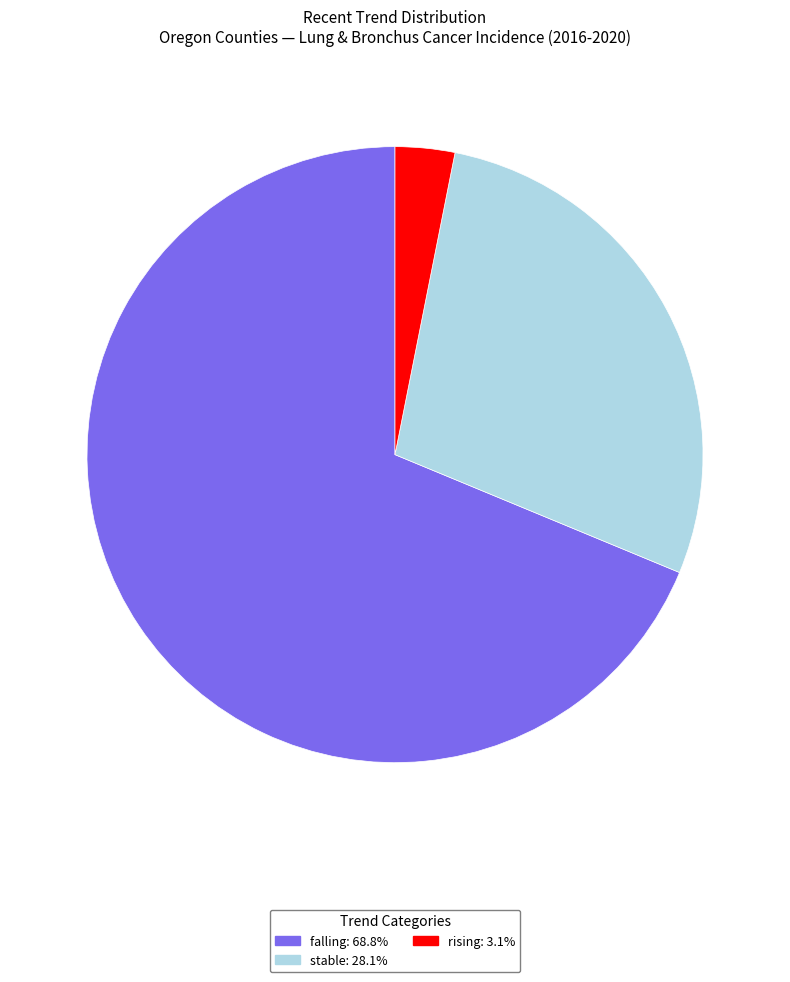

How many segments does this pie chart have?

3